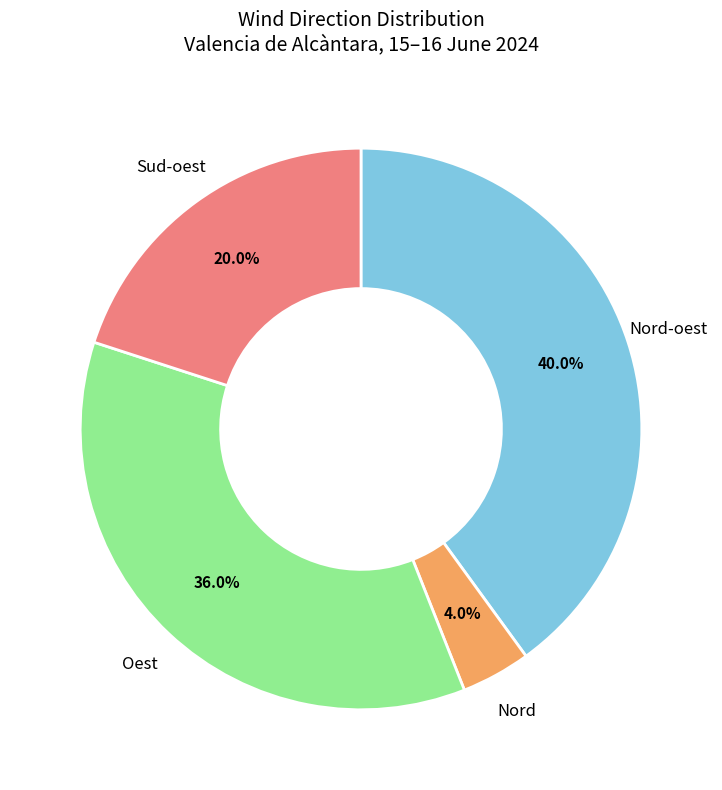

What is the largest slice in the pie chart?

Nord-oest